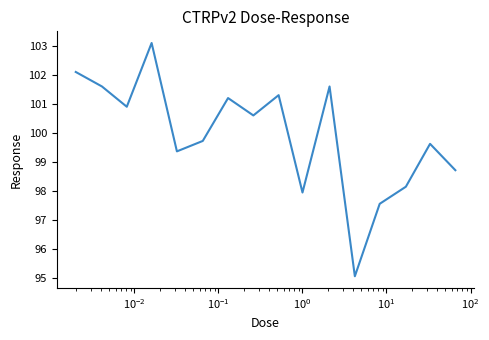

What is the maximum value shown in the chart?

103.1